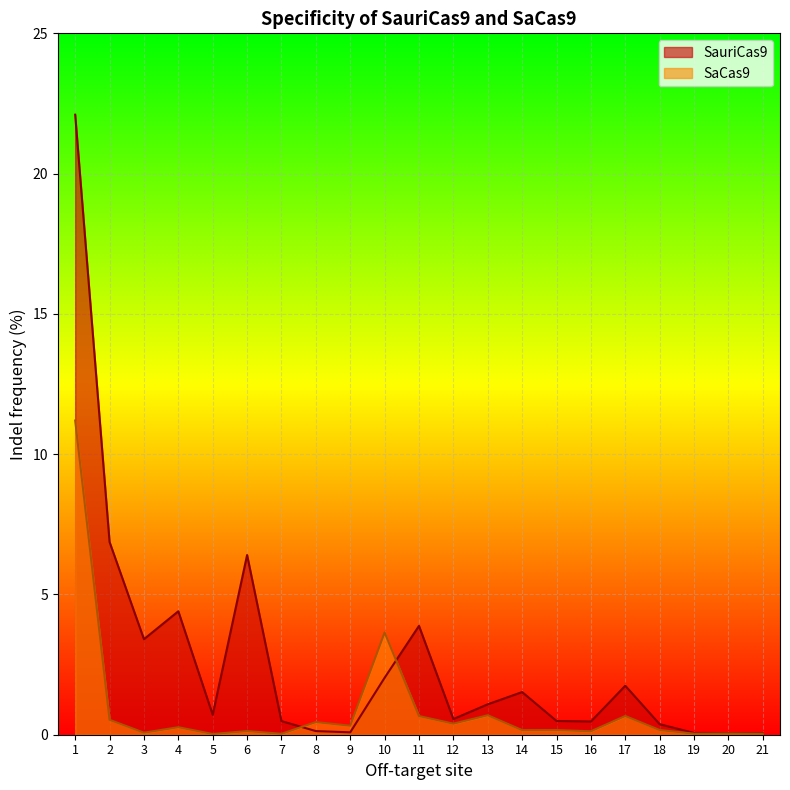

In SauriCas9, how many points are higher than both neighbors (excluding endpoints)?

5